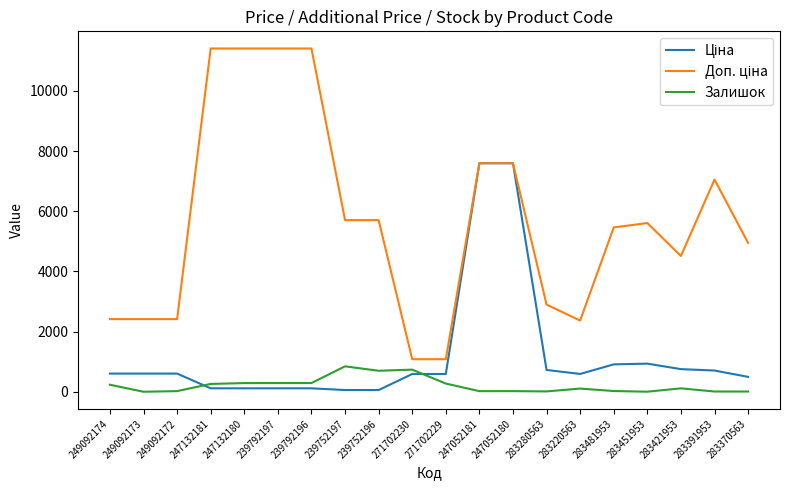

Is it true that Залишок equals 233.0 at 249092174?

True